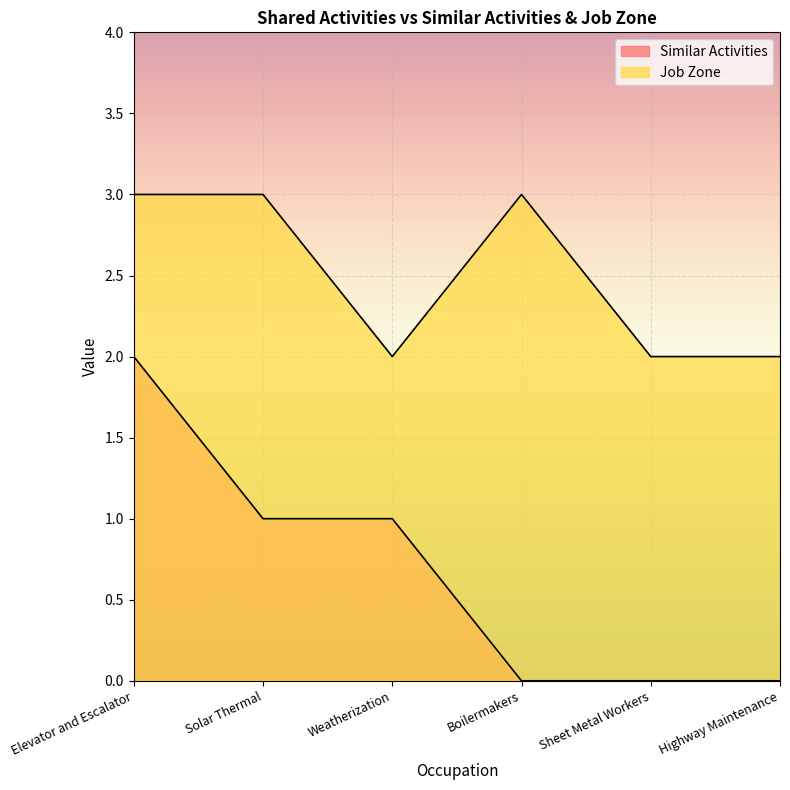

Reading left to right, what are all the values shown in this chart?

Similar Activities: Elevator and Escalator=2	Solar Thermal=1	Weatherization=1	Boilermakers=0	Sheet Metal Workers=0	Highway Maintenance=0
Job Zone: Elevator and Escalator=3	Solar Thermal=3	Weatherization=2	Boilermakers=3	Sheet Metal Workers=2	Highway Maintenance=2